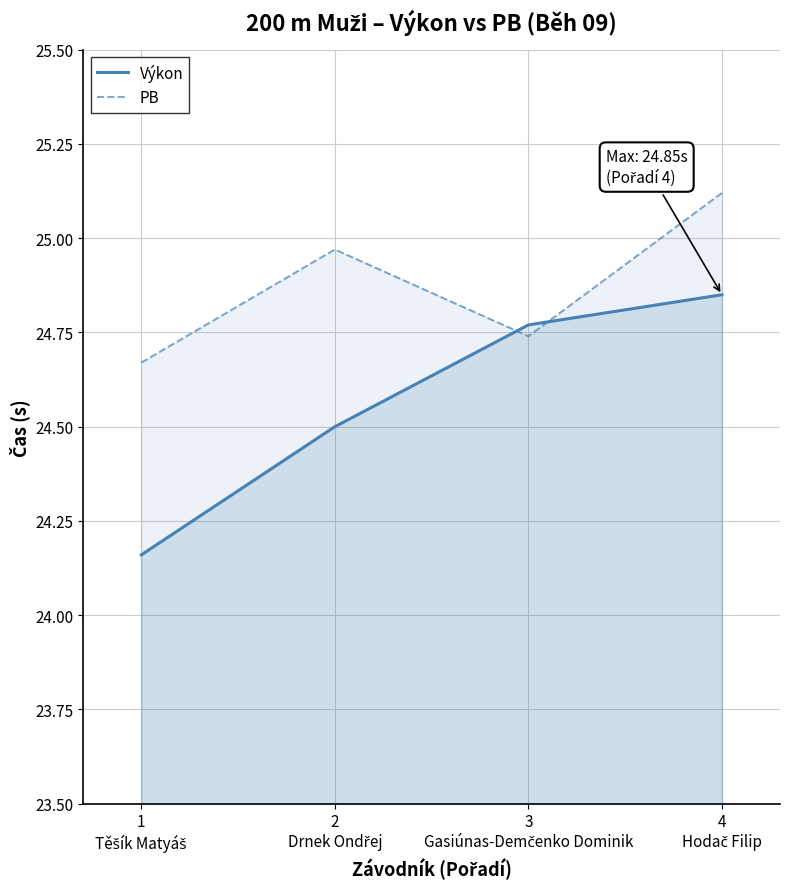

What position from the right is 1
Těšík Matyáš?

4